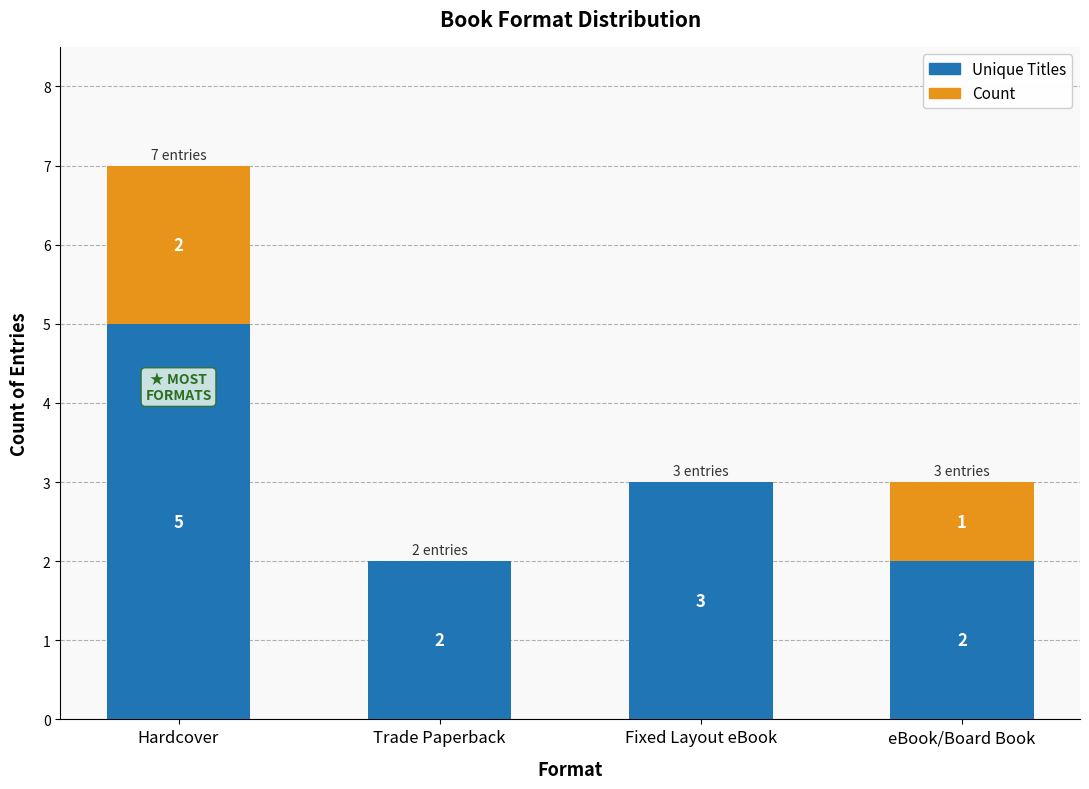

Are the bars horizontal?

No